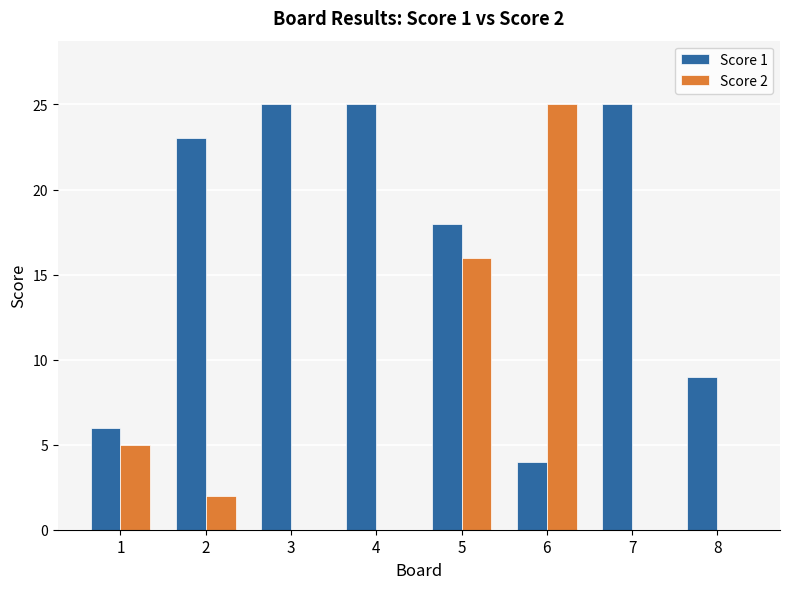

What is the sum of all Score 1 values?

135